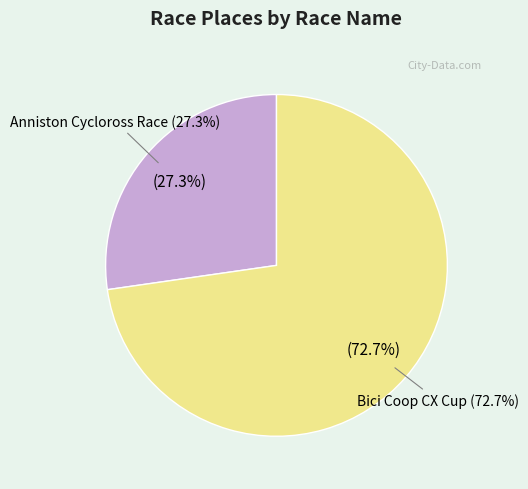

To the nearest percent, what percentage of the pie is Bici Coop CX Cup?

73%